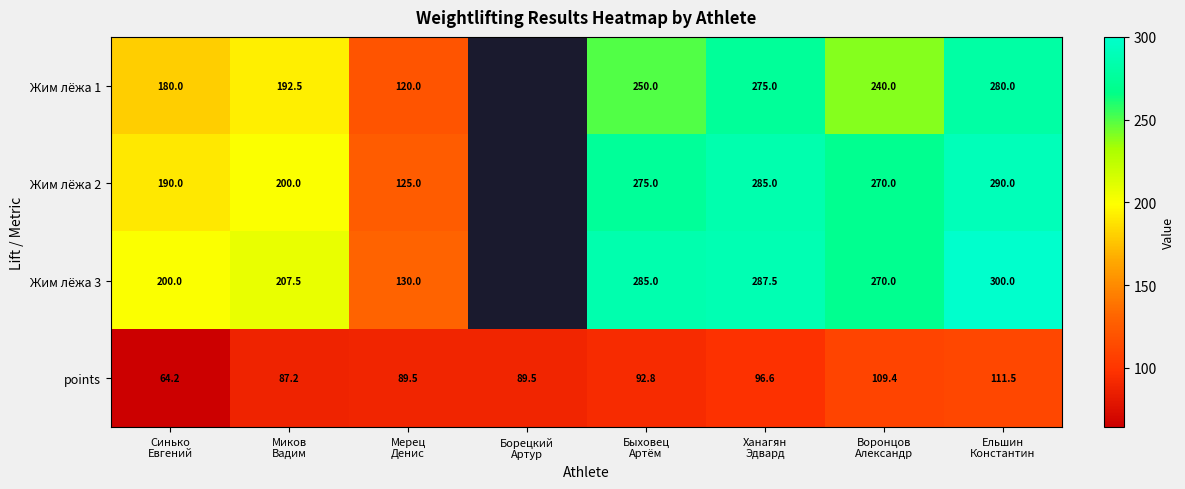

What is the smallest value displayed?

64.2